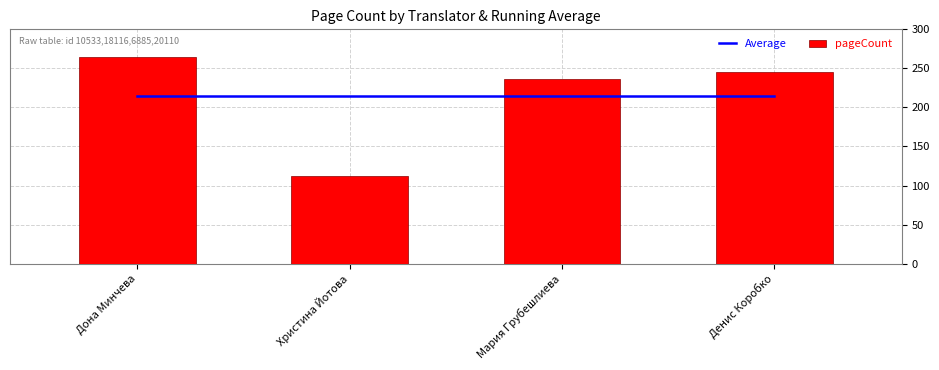

Is it true that pageCount equals 112.0 at Христина Йотова?

True